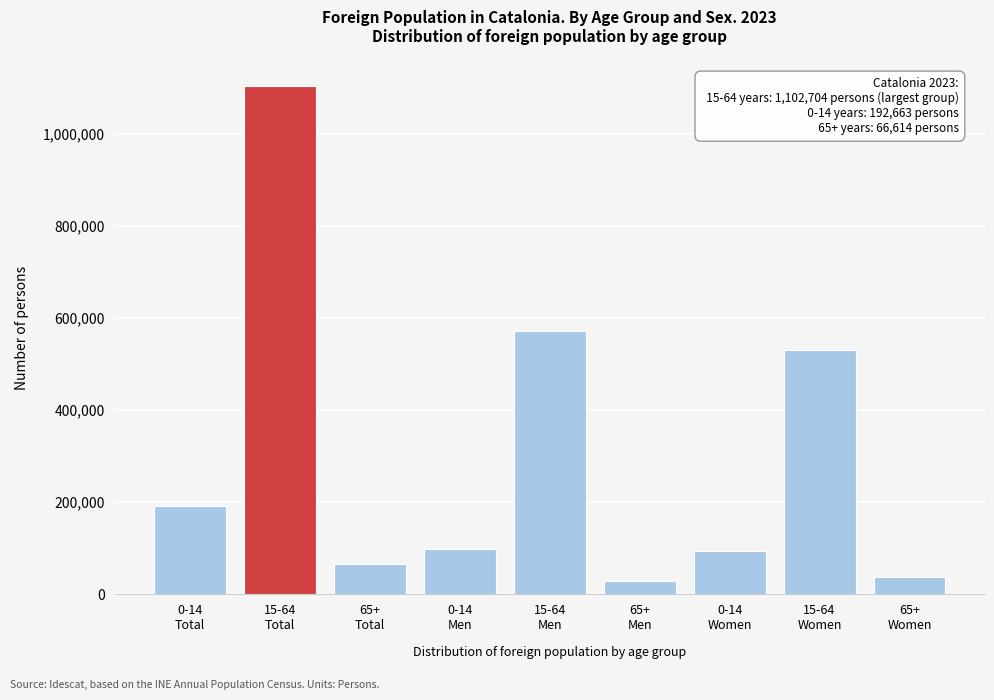

Reading left to right, transcribe all the data shown in this chart.

192663	1102704	66614	99395	572551	29262	93268	530153	37352